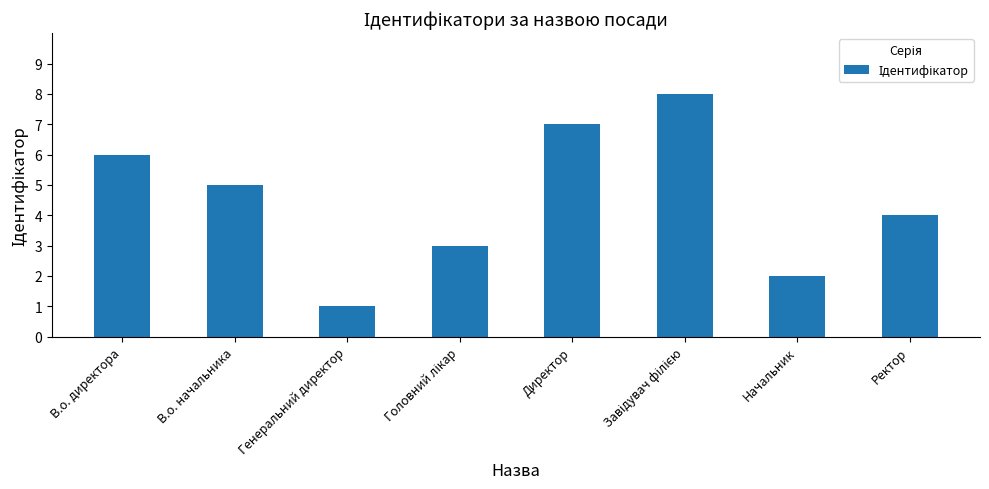

What is the difference between the maximum and minimum values?

7